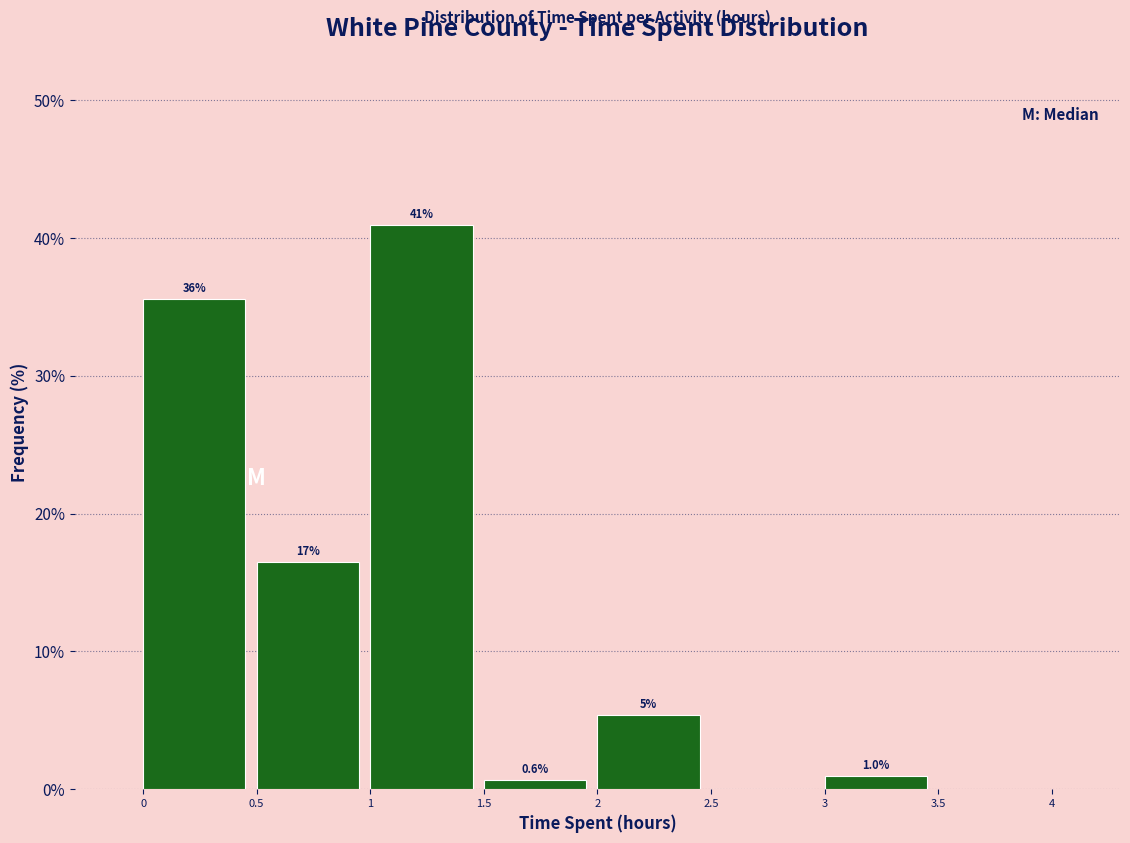

Over which range of the x-axis is the bar tallest?

1 to 1.5